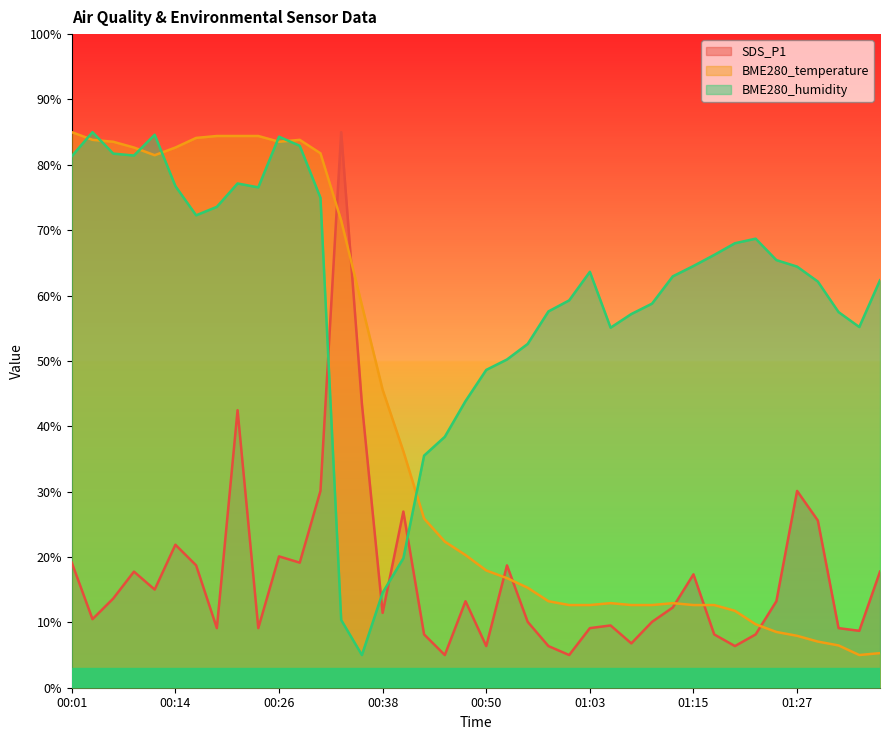

The value of BME280_temperature at 00:36 is 58.5. True or false?

True